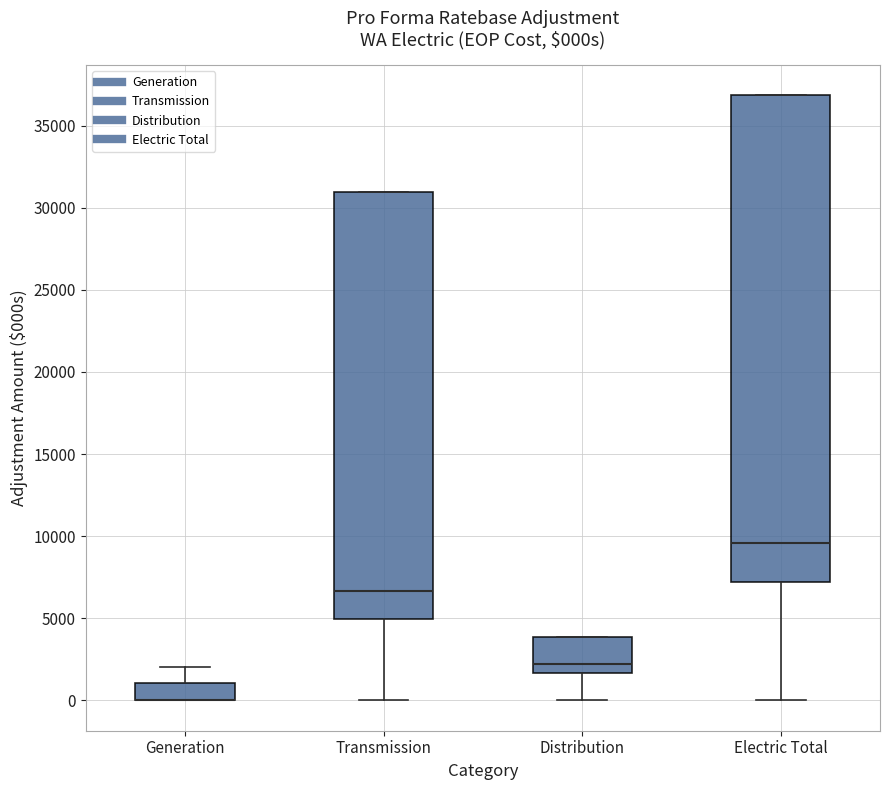

Which box is the tallest, from its lower edge to its upper edge?

Electric Total